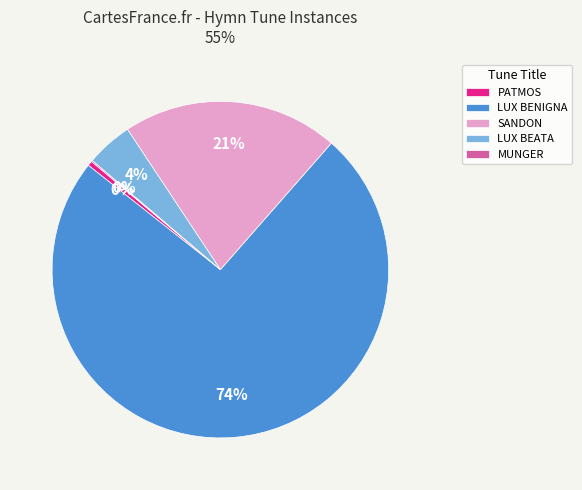

To the nearest percent, what is the combined percentage of LUX BEATA and LUX BENIGNA?

79%